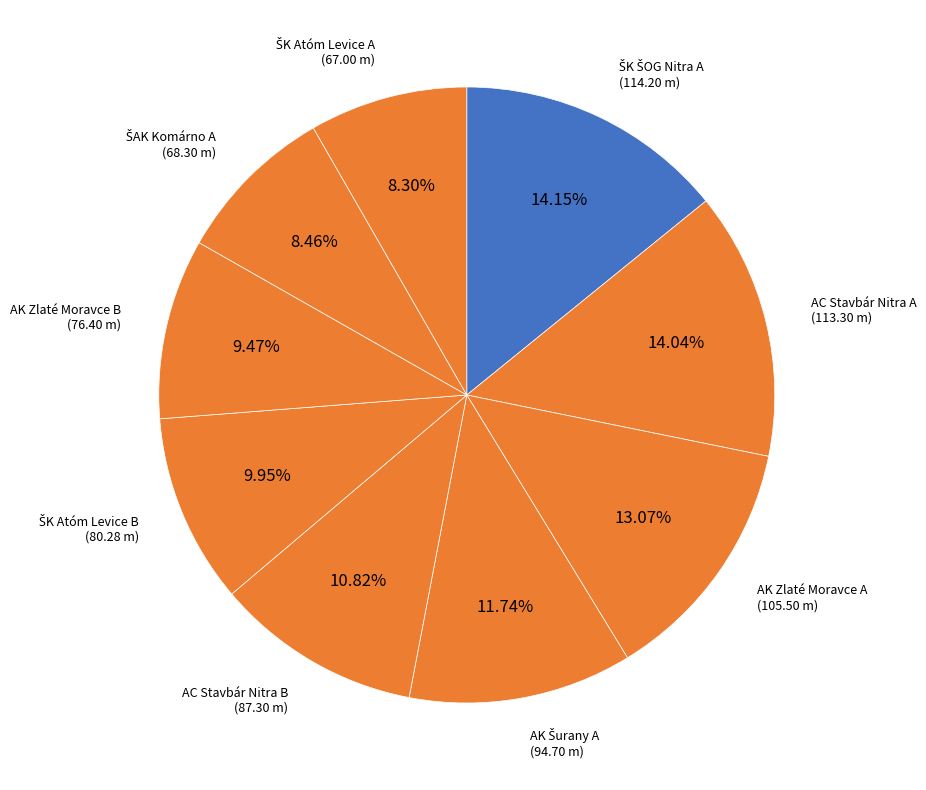

Is there any slice that represents more than half of the pie?

No